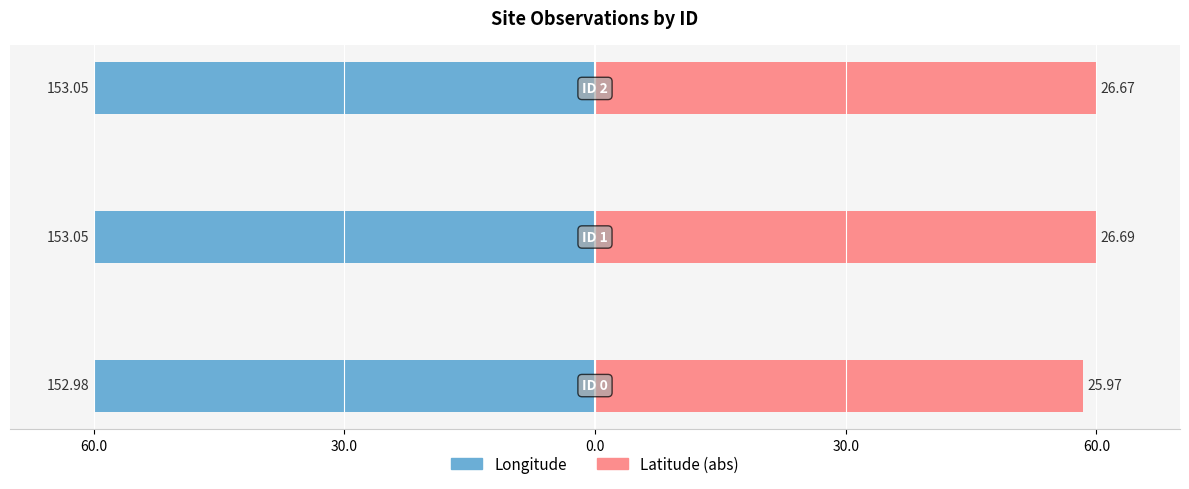

What is the average value of the Latitude (abs) series?

59.5